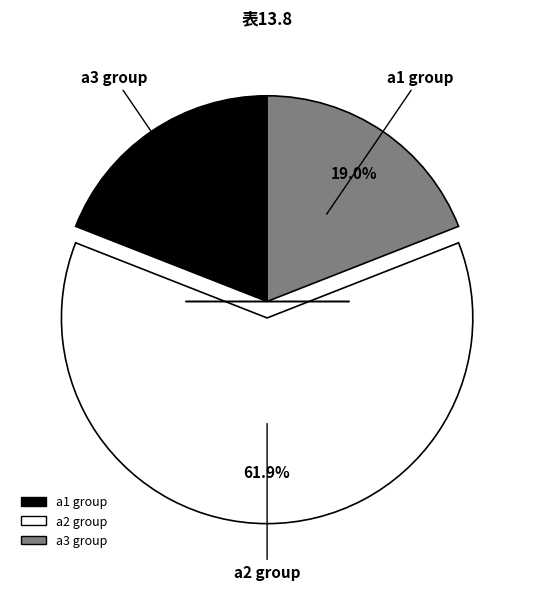

Is there any slice that represents more than half of the pie?

Yes